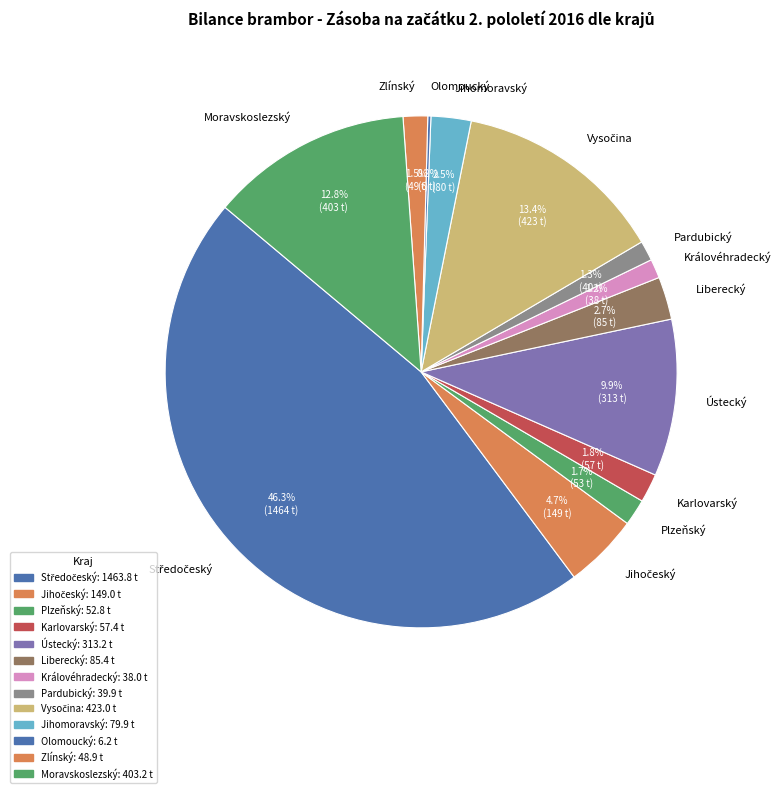

Is there any slice that represents more than half of the pie?

No